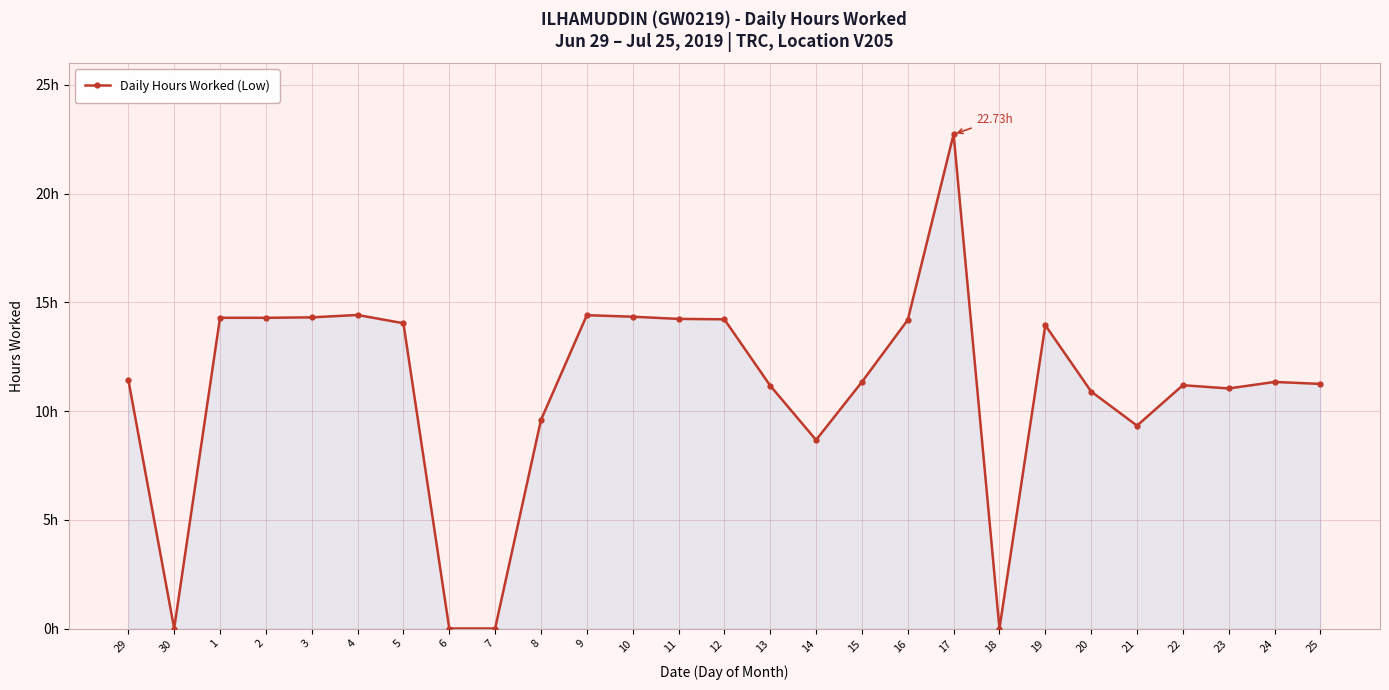

Does the chart have visible grid lines?

Yes